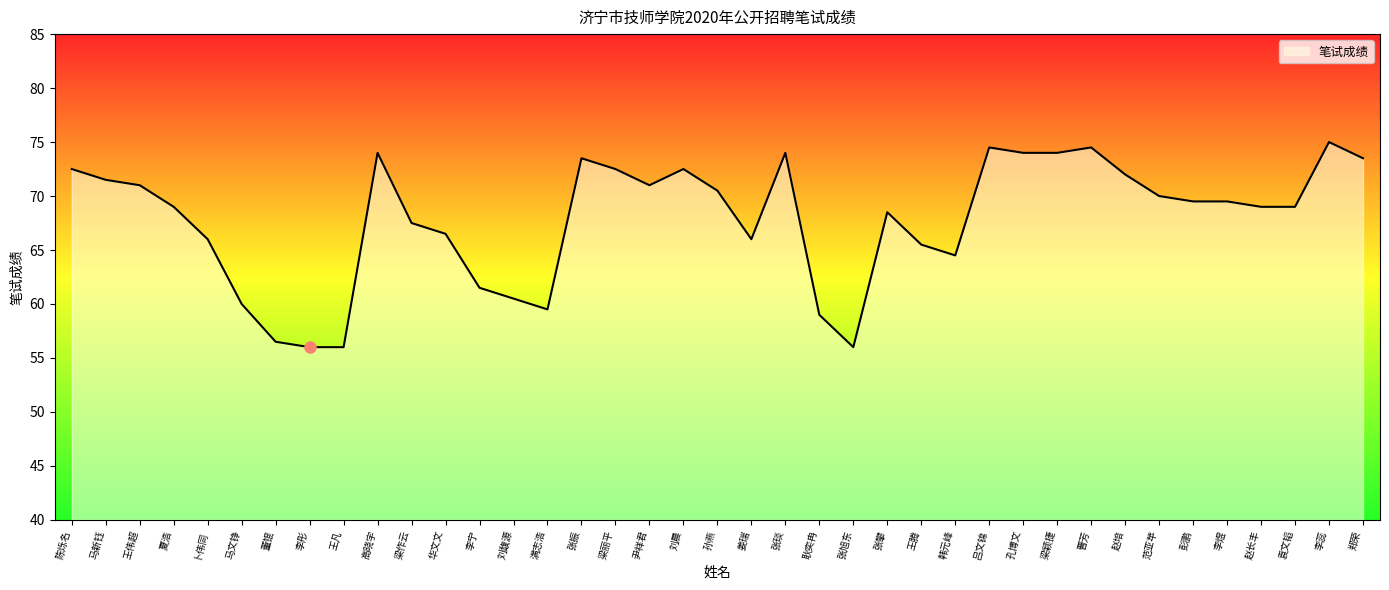

How many series are shown in this chart?

1